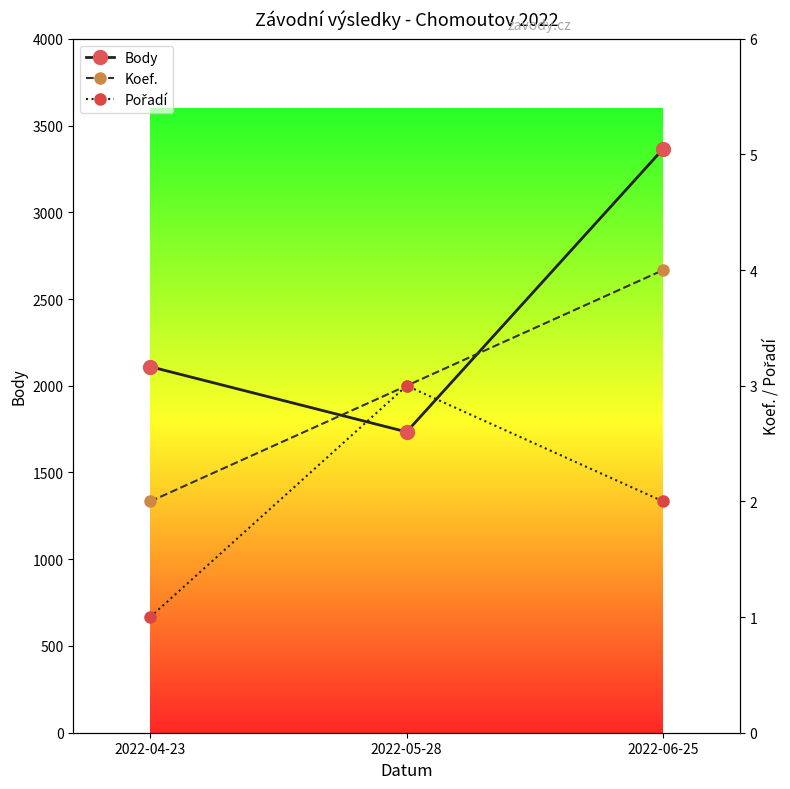

At which category is the sum across all series the highest?

2022-06-25